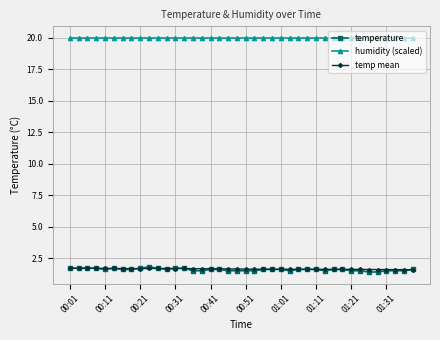

What is the maximum value shown in the chart?

20.0